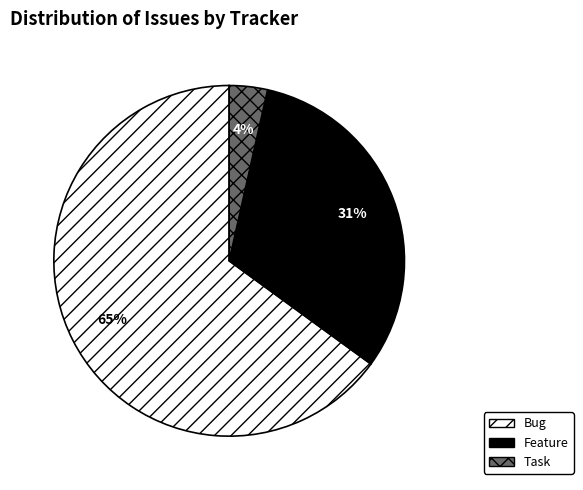

How many segments does this pie chart have?

3